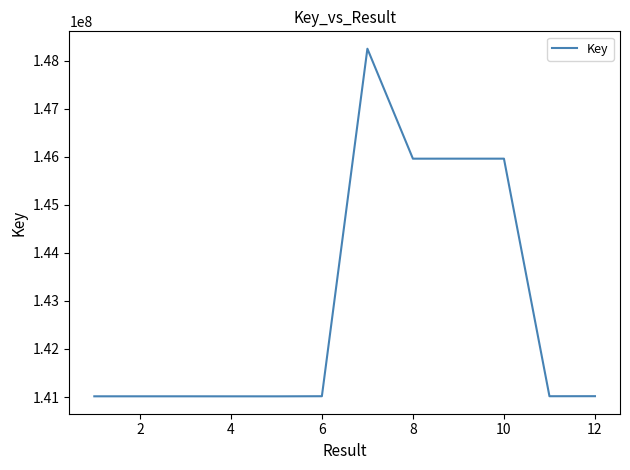

What is the difference between the maximum and minimum values?

7239890